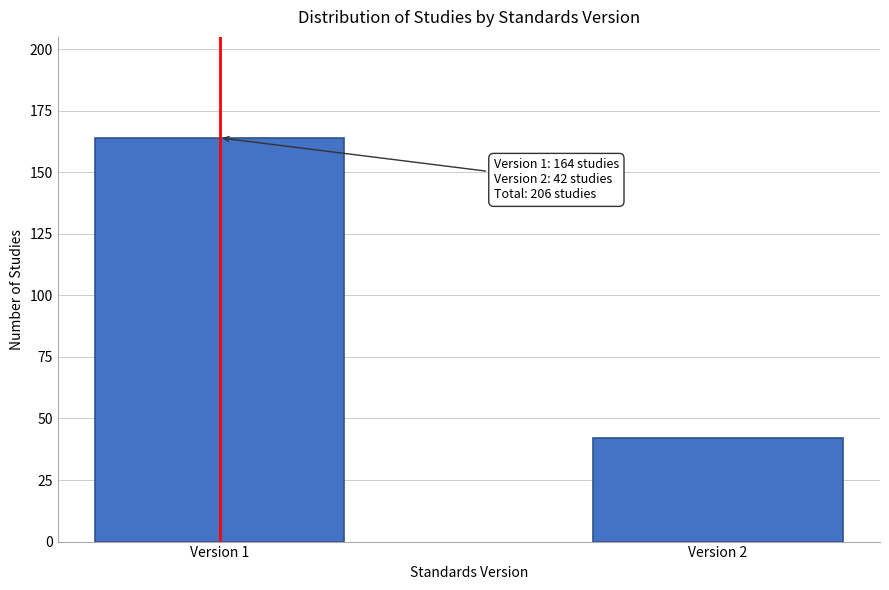

Reading right to left, what are all the values shown in this chart?

42	164